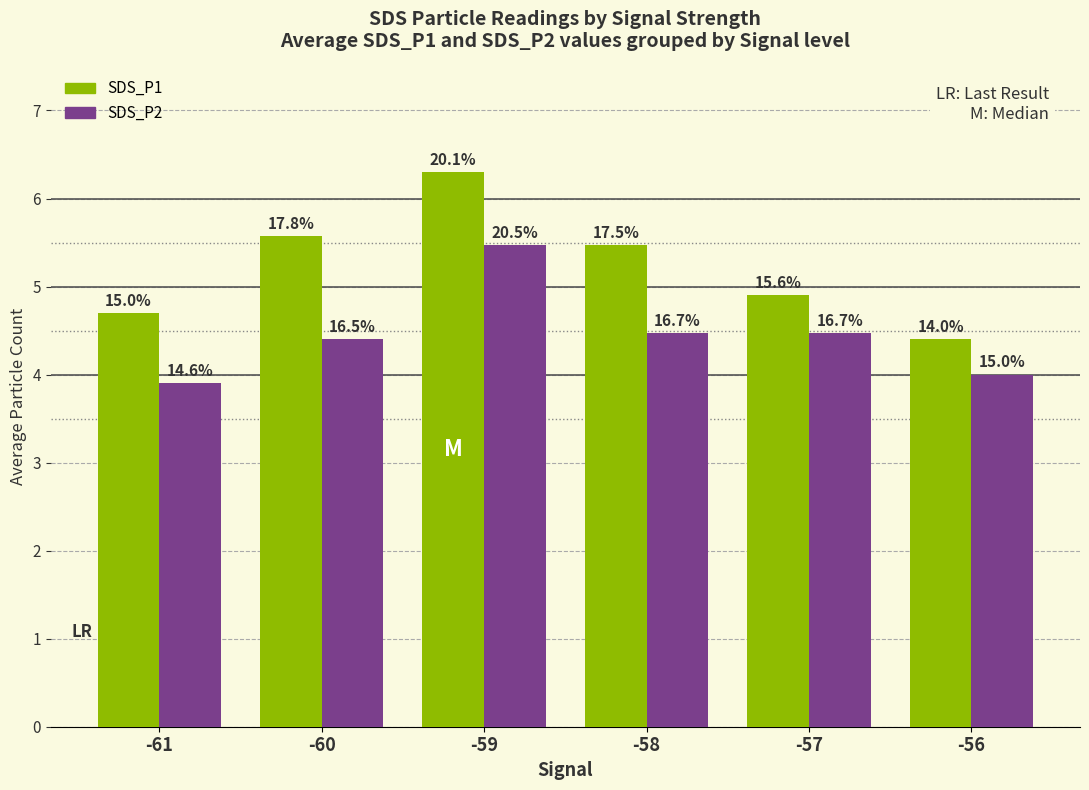

What is the sum of the SDS_P2 values at -59 and -58?

9.9